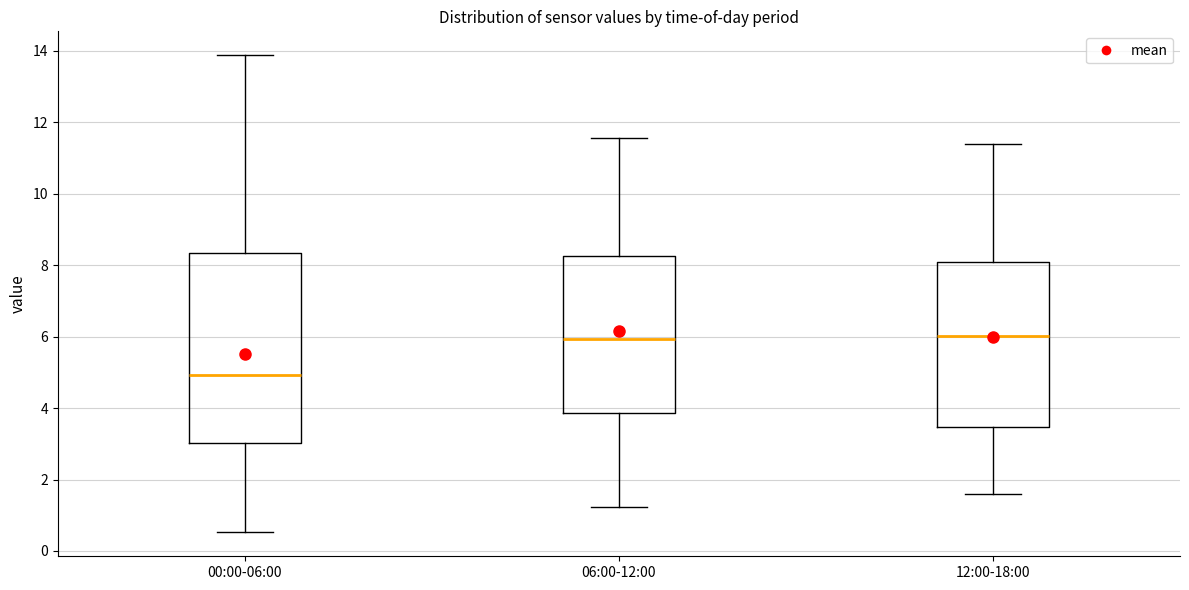

Comparing the boxes themselves (not the whiskers), which one is the tallest?

00:00-06:00